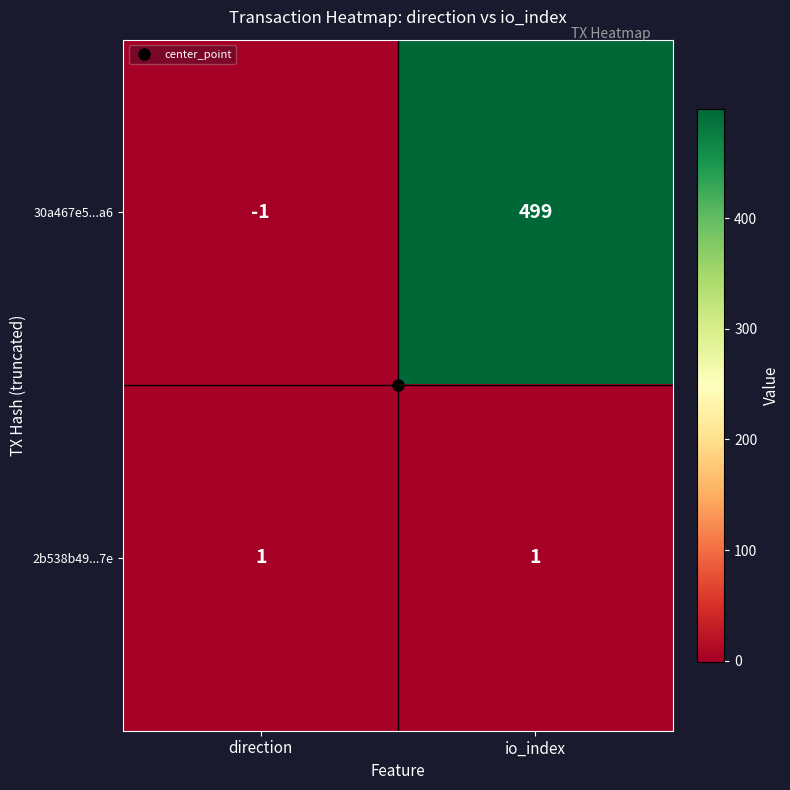

How many distinct data groups are displayed?

2